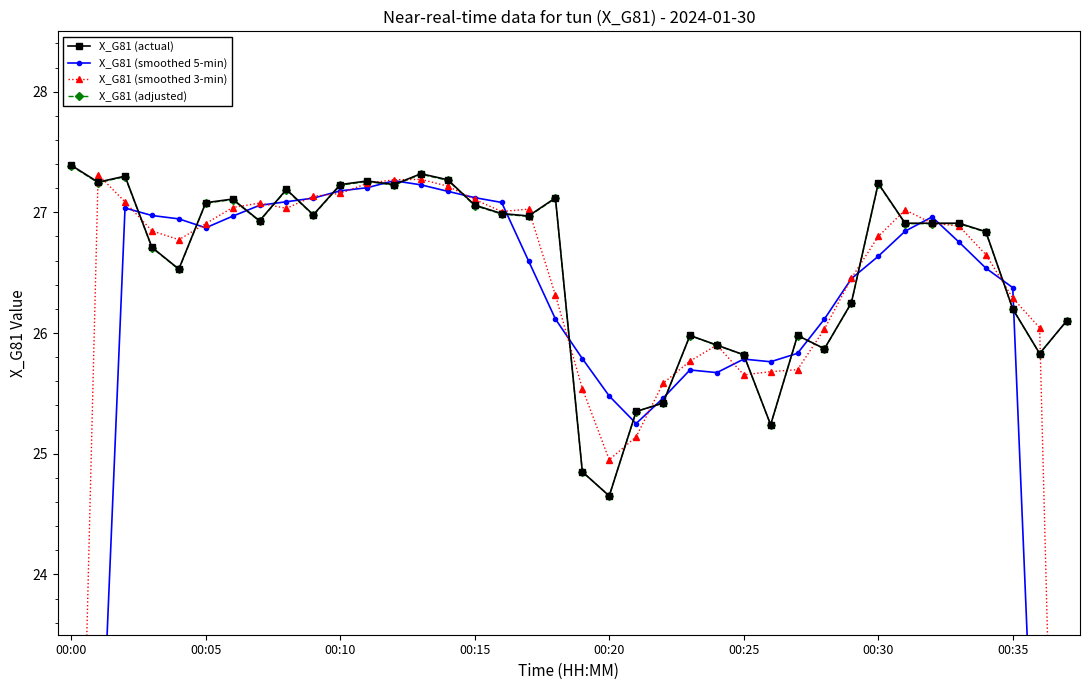

Reading left to right, list all the values displayed in this chart.

X_G81 (actual): 27.4	27.2	27.3	26.7	26.5	27.1	27.1	26.9	27.2	27.0	27.2	27.3	27.2	27.3	27.3	27.1	27.0	27.0	27.1	24.9	24.6	25.4	25.4	26.0	25.9	25.8	25.2	26.0	25.9	26.2	27.2	26.9	26.9	26.9	26.8	26.2	25.8	26.1
X_G81 (smoothed 5-min): 16.4	21.7	27.0	27.0	26.9	26.9	27.0	27.1	27.1	27.1	27.2	27.2	27.3	27.2	27.2	27.1	27.1	26.6	26.1	25.8	25.5	25.3	25.5	25.7	25.7	25.8	25.8	25.8	26.1	26.5	26.6	26.8	27.0	26.8	26.5	26.4	21.0	15.6
X_G81 (smoothed 3-min): 18.2	27.3	27.1	26.8	26.8	26.9	27.0	27.1	27.0	27.1	27.2	27.2	27.3	27.3	27.2	27.1	27.0	27.0	26.3	25.5	24.9	25.1	25.6	25.8	25.9	25.7	25.7	25.7	26.0	26.5	26.8	27.0	26.9	26.9	26.6	26.3	26.0	17.3
X_G81 (adjusted): 27.4	27.2	27.3	26.7	26.5	27.1	27.1	26.9	27.2	27.0	27.2	27.3	27.2	27.3	27.3	27.1	27.0	27.0	27.1	24.9	24.7	25.3	25.4	26.0	25.9	25.8	25.2	26.0	25.9	26.2	27.2	26.9	26.9	26.9	26.8	26.2	25.8	26.1